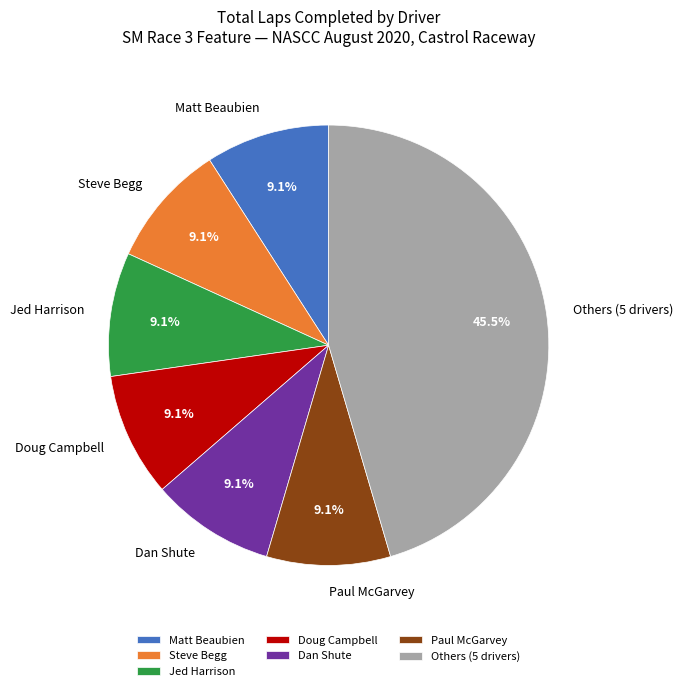

Which has a higher value, Paul McGarvey or Others (5 drivers)?

Others (5 drivers)